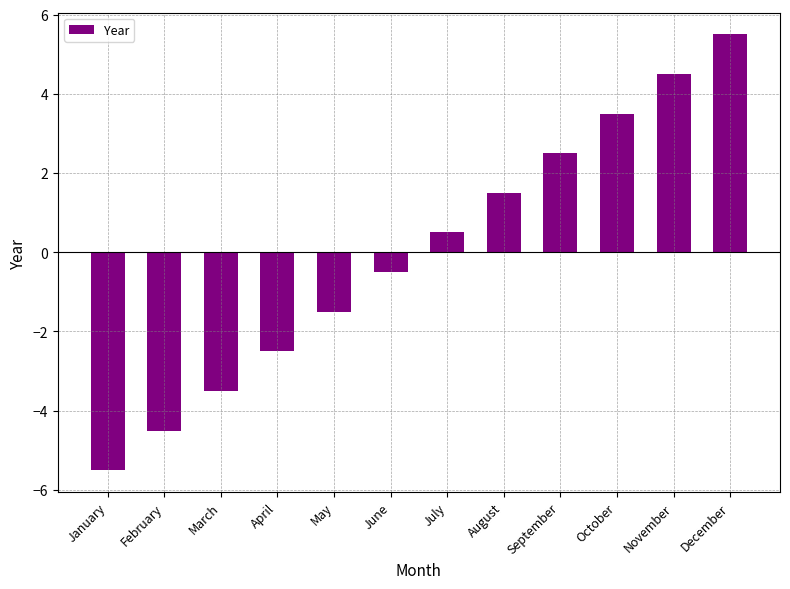

What is the change in value from August to September?

+1.0